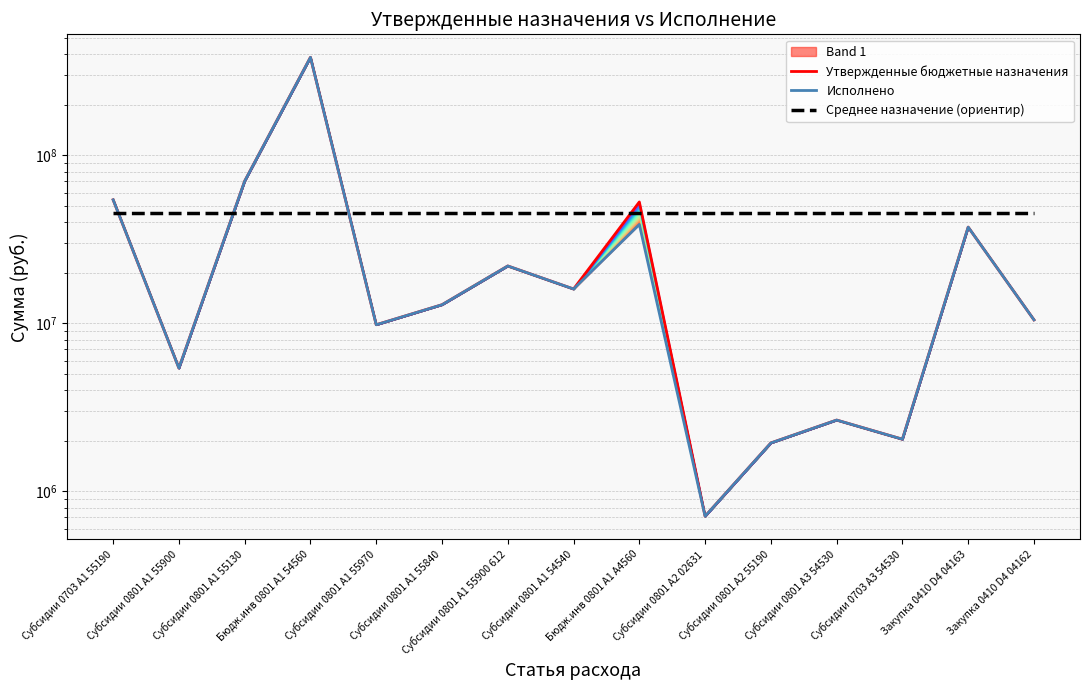

The value of Среднее назначение (ориентир) at Бюдж.инв 0801 A1 А4560 is 16398657.2. True or false?

False